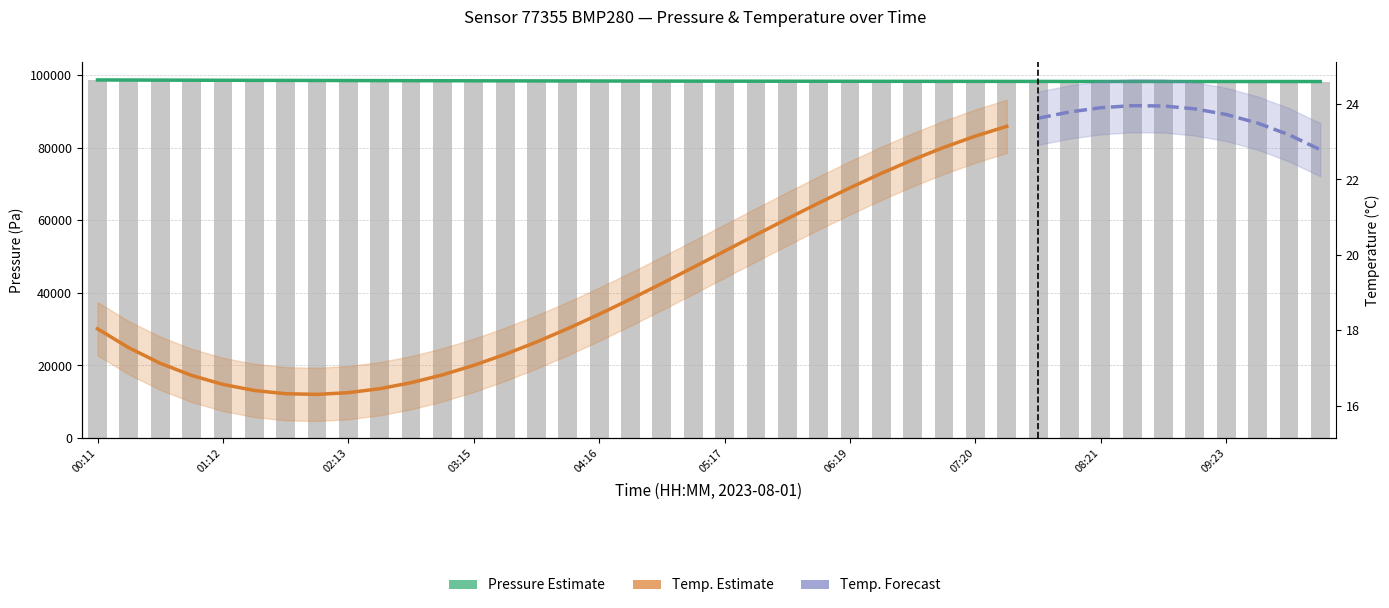

What is the label of the 8th bar from the left?

01:58